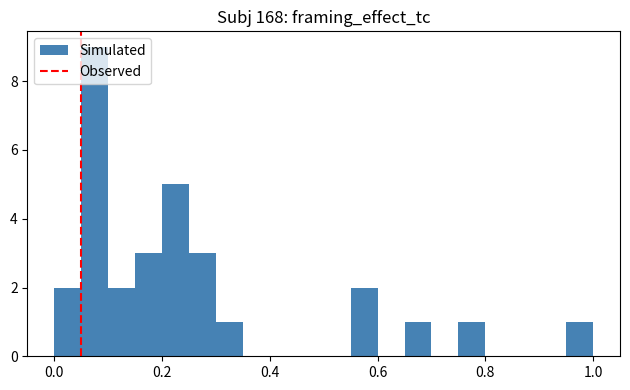

Read against the x-axis, roughly where is the centre of the tallest bar?

0.08